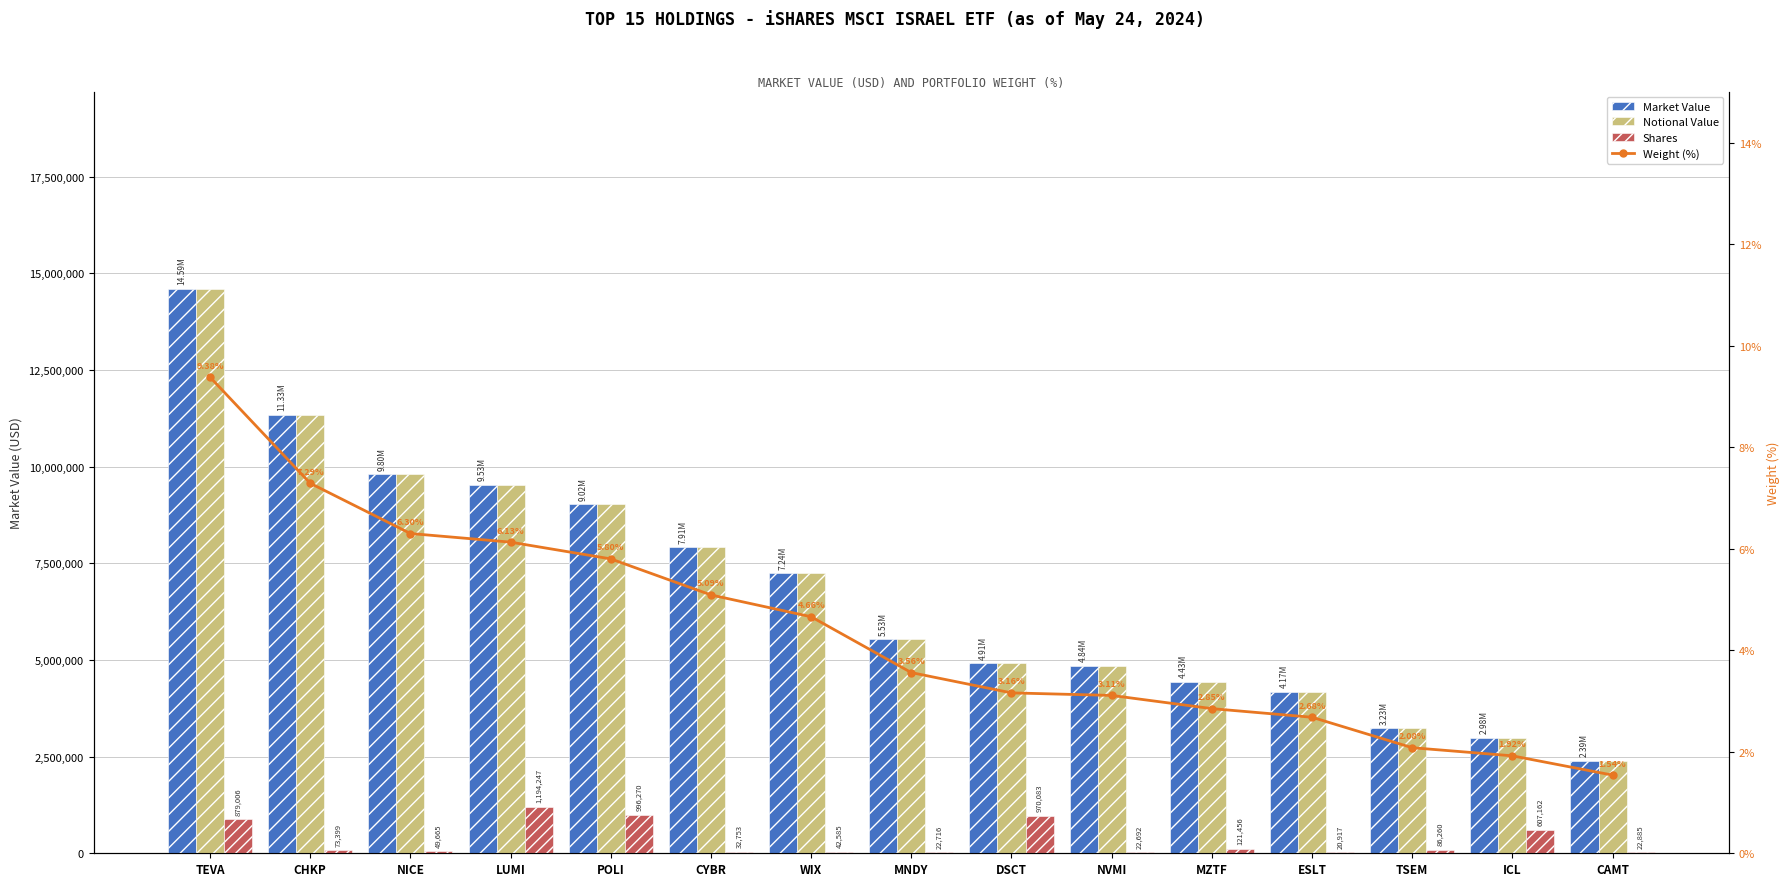

Where does the Market Value series first go above 5531346?

TEVA